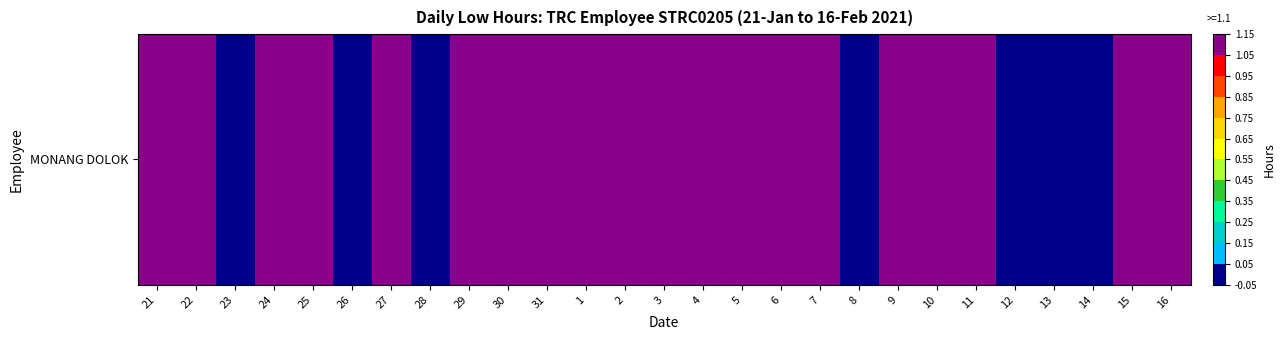

List the labels in order of value, smallest first.

23, 26, 28, 8, 12, 13, 14, 31, 7, 24, 21, 9, 29, 15, 27, 16, 22, 25, 4, 5, 1, 10, 2, 30, 6, 3, 11